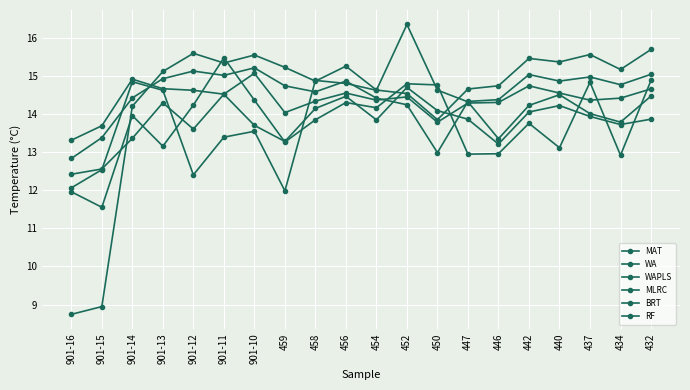

How many lines are shown in the chart?

6